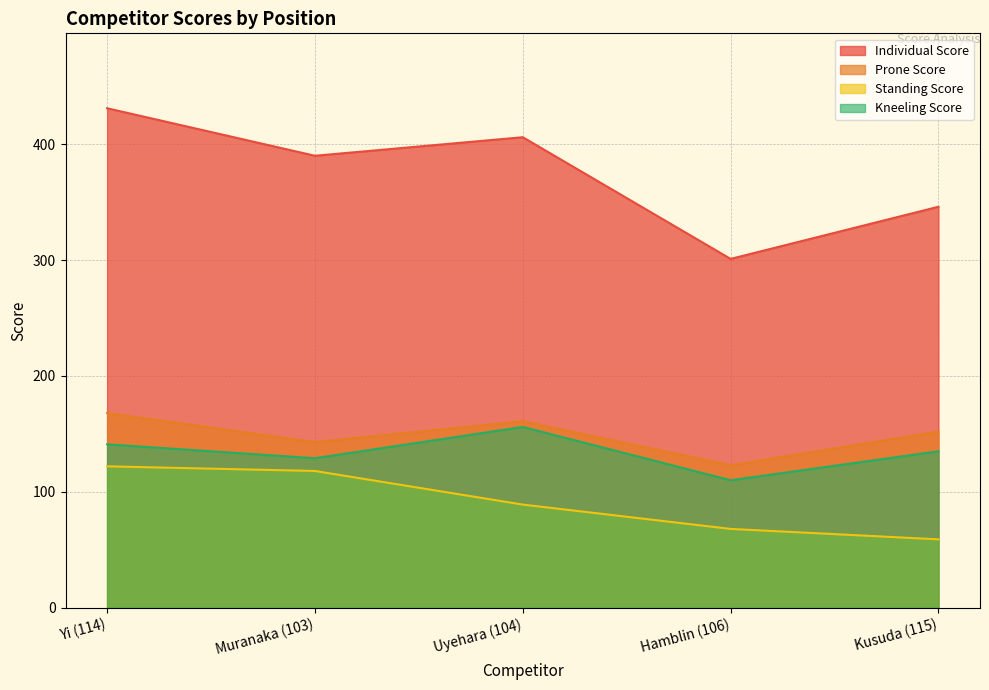

Between Yi (114) and Hamblin (106), which is larger?

Yi (114)